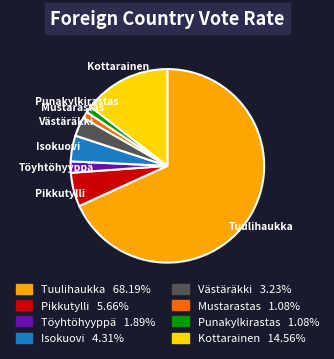

Which category has the biggest portion of the pie?

Tuulihaukka